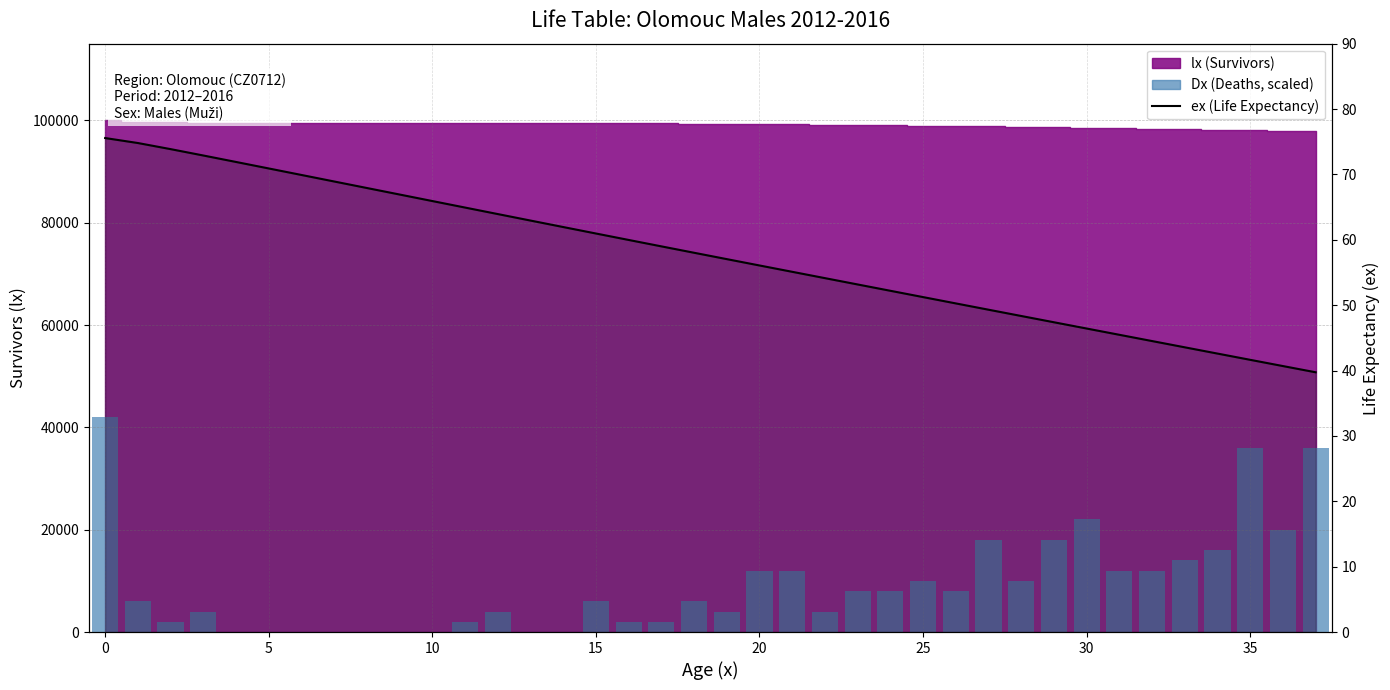

Is it true that ex (life expectancy) equals 38.9 at 15?

False